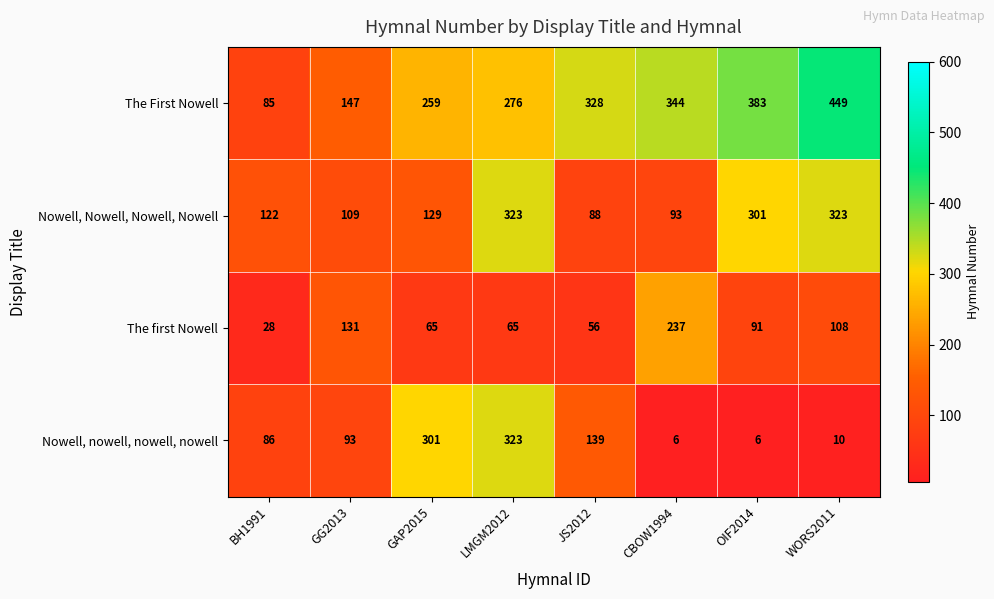

What is the spread (max minus min) of values at OIF2014?

377